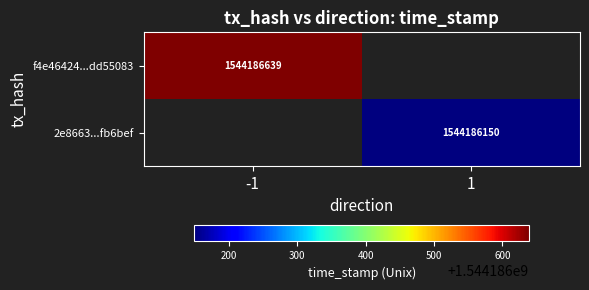

How many series are shown in this chart?

2